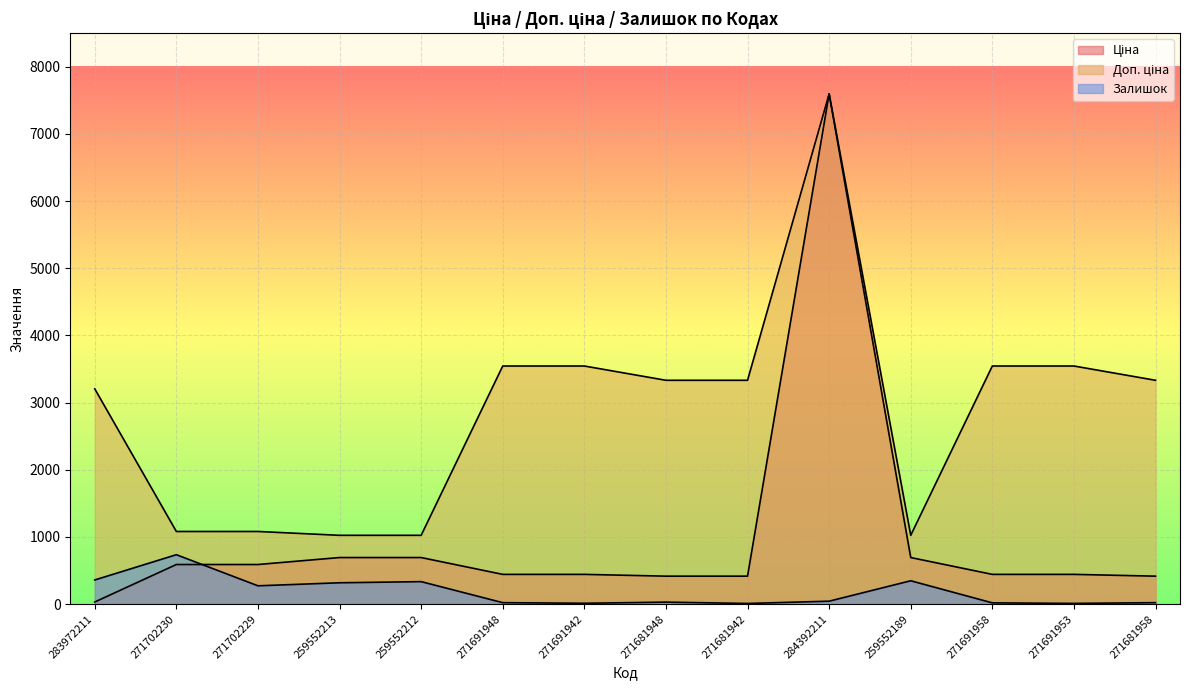

What is the difference between the maximum and minimum values in the Доп. ціна series?

6571.9